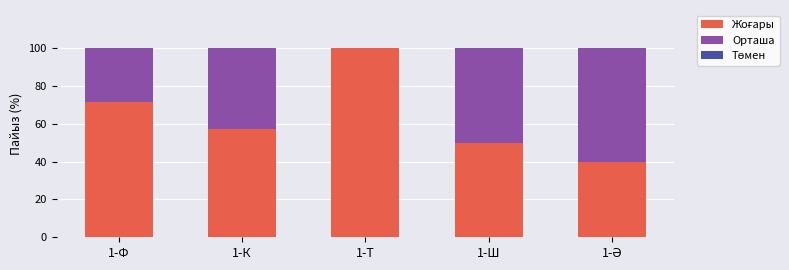

What is the total value across all series at 1-Ш?

100.0